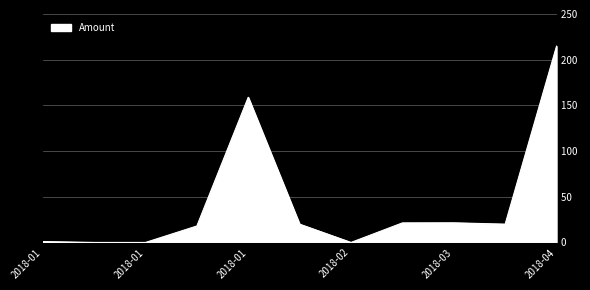

What is the greatest value displayed?

214.8